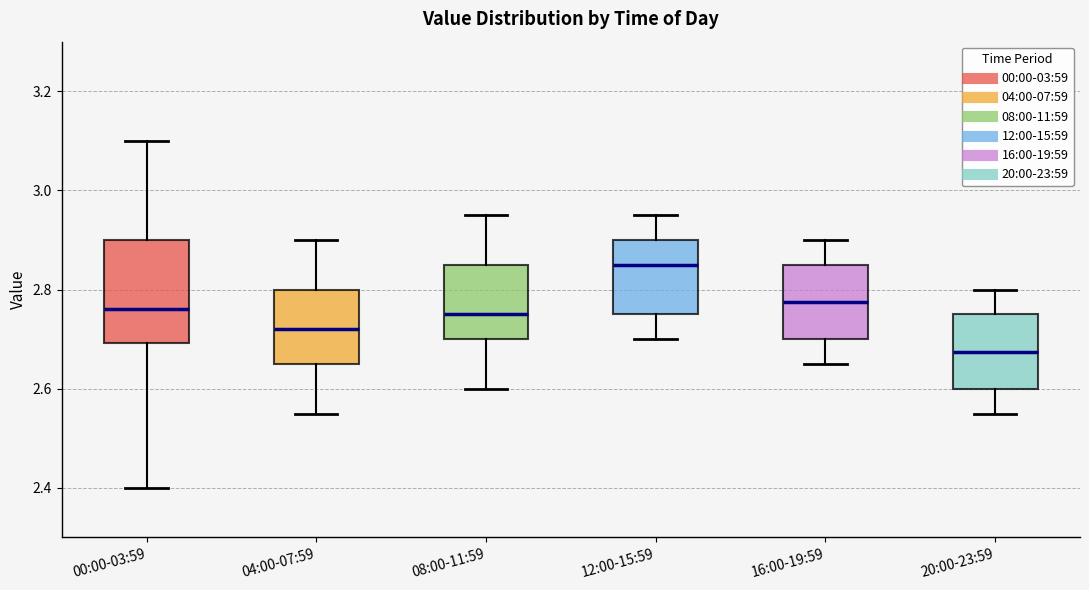

Reading left to right, read every box against the y-axis: the position of its median line, the range the box covers, and the ends of its whiskers. The values are not printed on the chart, so give them approximately, as read against the axis.

00:00-03:59: median 2.76, box 2.70 to 2.90, whiskers 2.40 to 3.10
04:00-07:59: median 2.72, box 2.66 to 2.80, whiskers 2.56 to 2.90
08:00-11:59: median 2.76, box 2.70 to 2.86, whiskers 2.60 to 2.96
12:00-15:59: median 2.86, box 2.76 to 2.90, whiskers 2.70 to 2.96
16:00-19:59: median 2.78, box 2.70 to 2.86, whiskers 2.66 to 2.90
20:00-23:59: median 2.68, box 2.60 to 2.76, whiskers 2.56 to 2.80